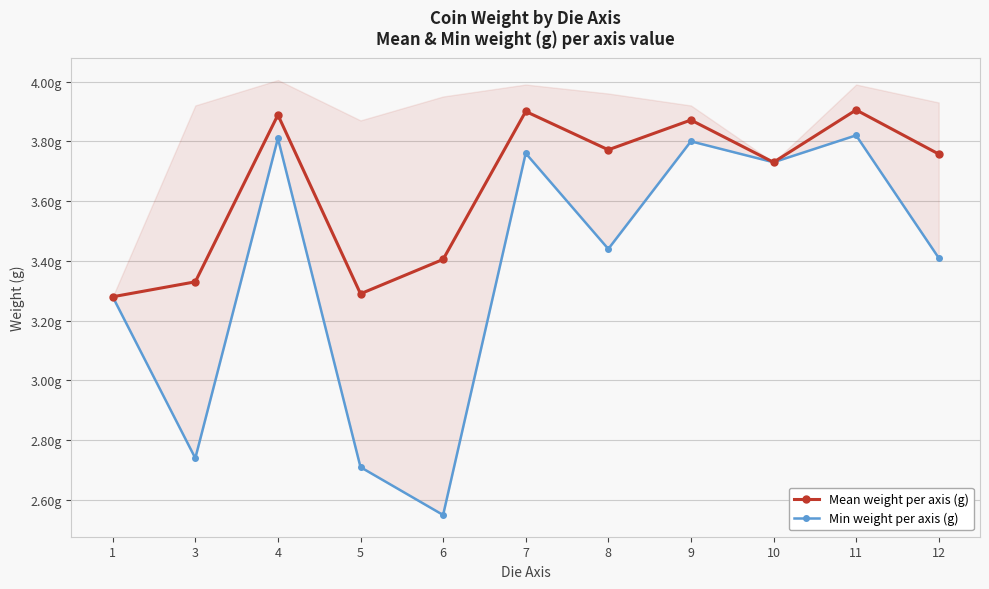

How many categories are shown in the chart?

11